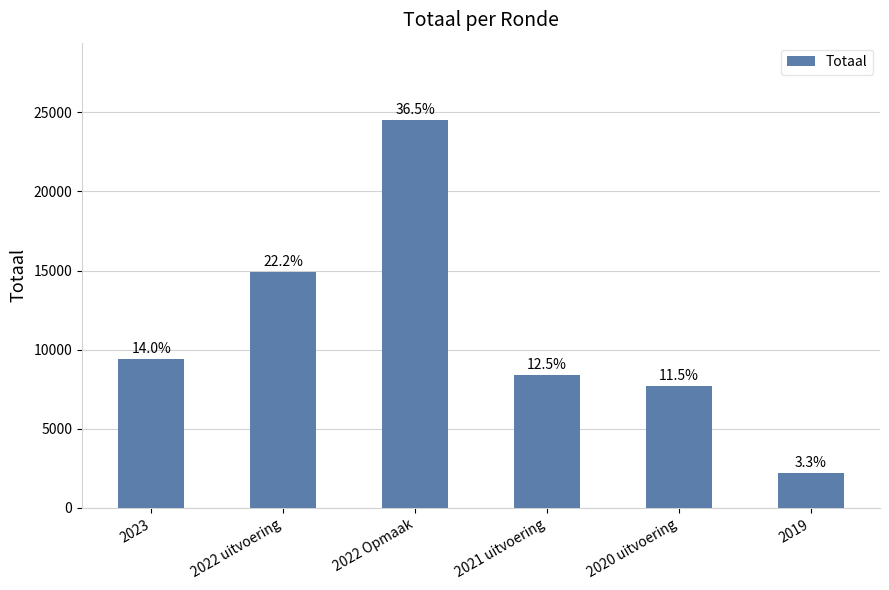

Does the chart contain any negative values?

No